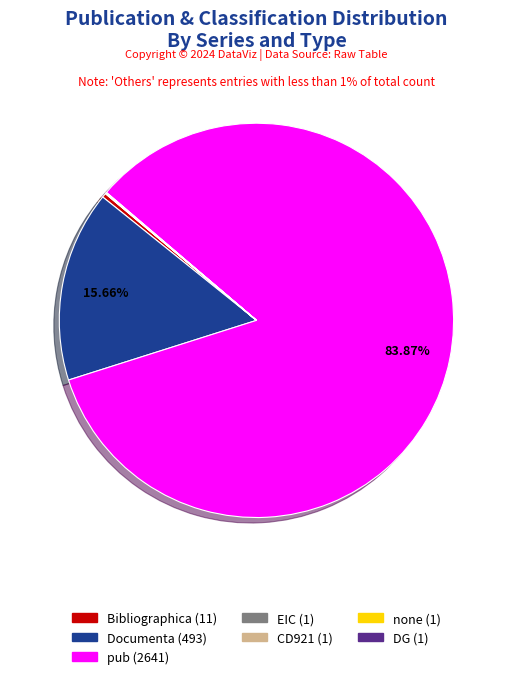

Which slice represents more than half of the pie?

pub